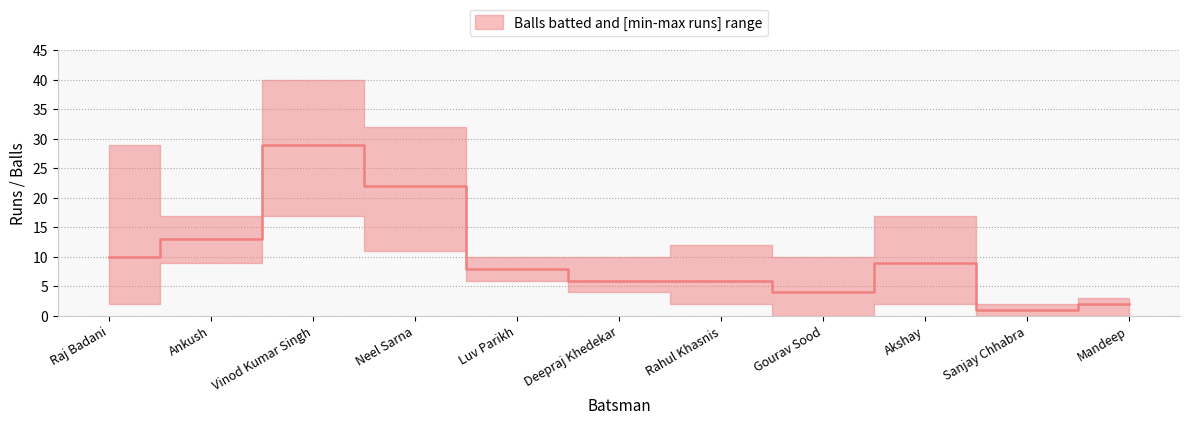

Rank the series at Sanjay Chhabra from highest to lowest value.

upper, median, lower